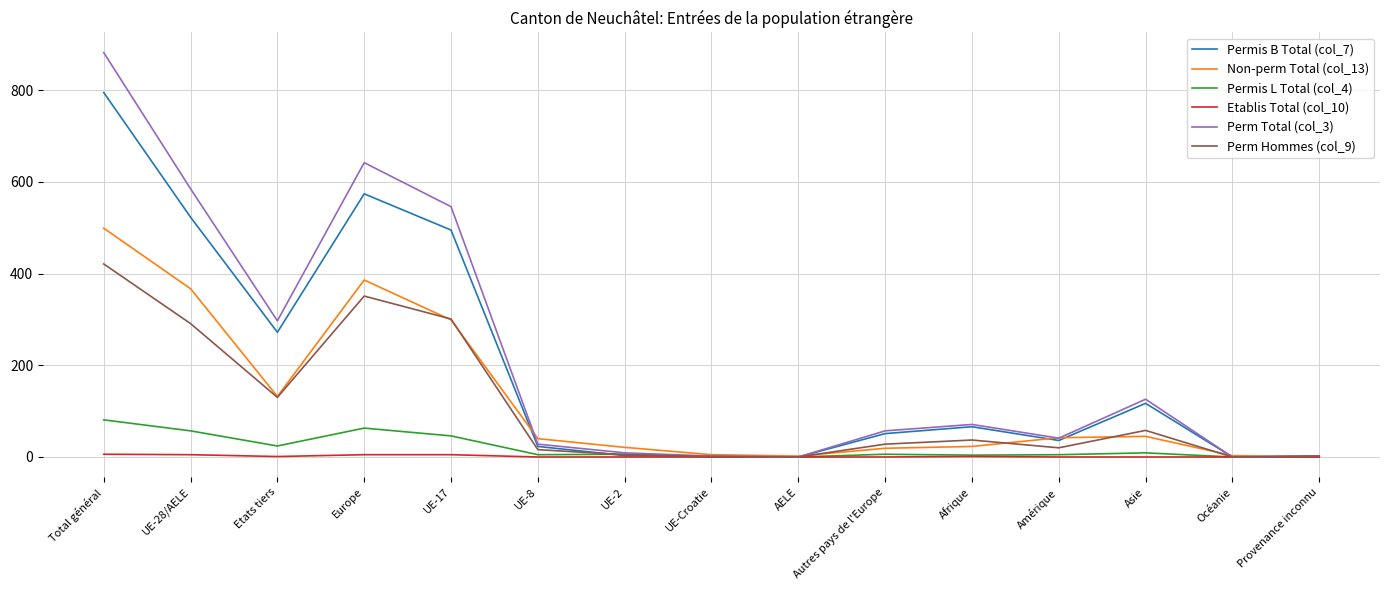

At Total général, list the series in order from largest to smallest.

Perm Total (col_3), Permis B Total (col_7), Non-perm Total (col_13), Perm Hommes (col_9), Permis L Total (col_4), Etablis Total (col_10)